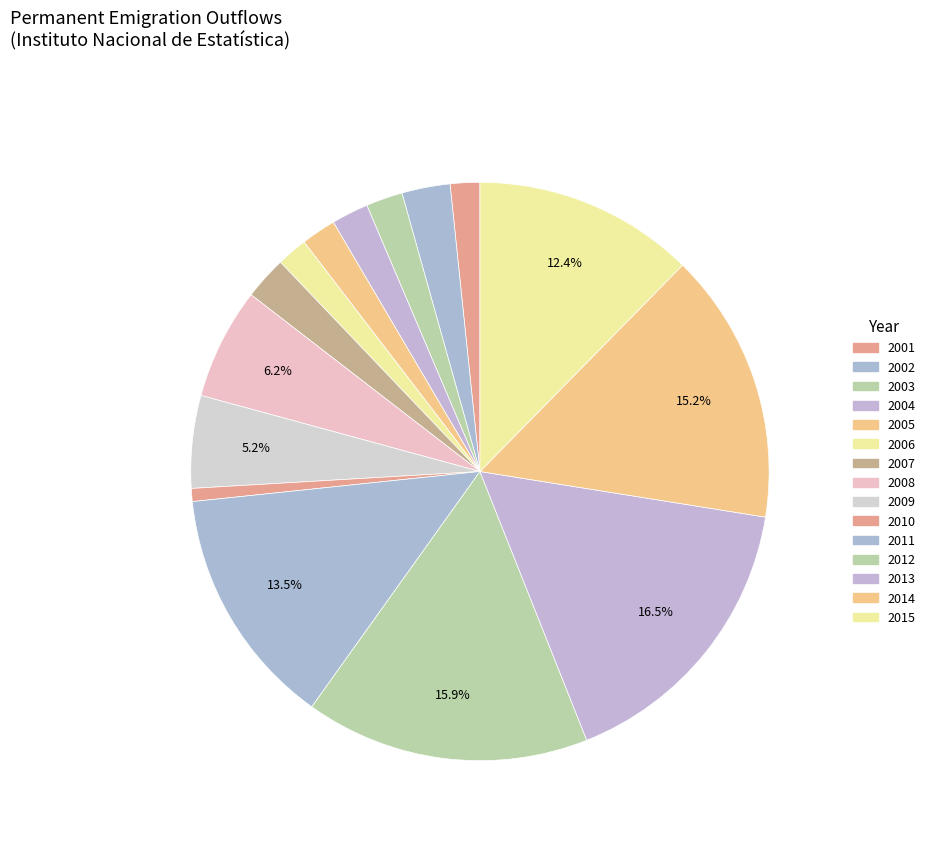

Count the number of slices in the pie.

15